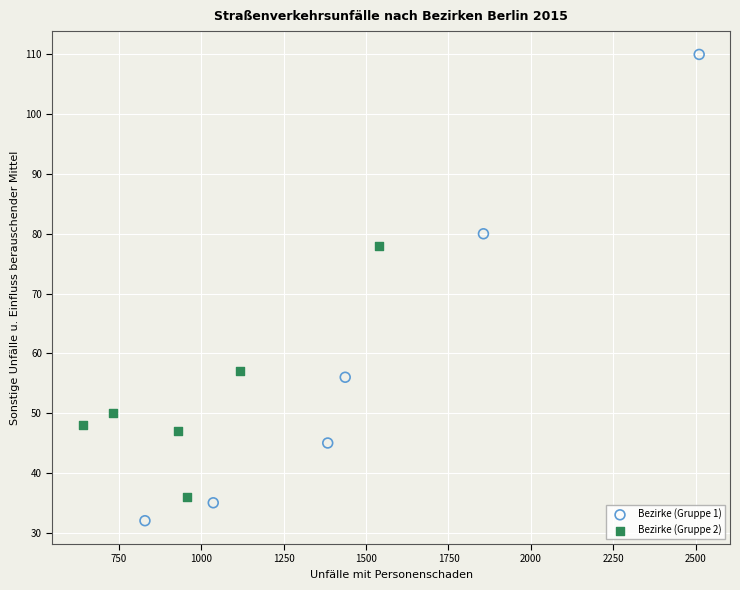

Which series has the largest Y range (max minus min)?

Bezirke (Gruppe 1)